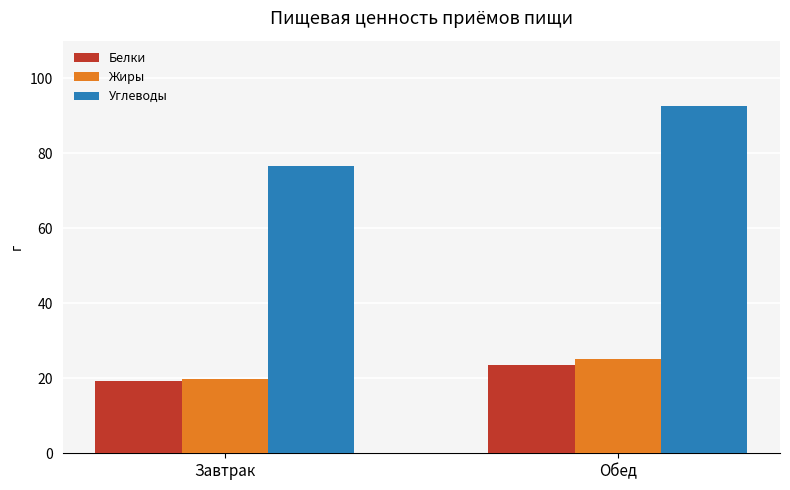

Is the value of Углеводы at Обед greater than the value of Жиры at Завтрак?

Yes